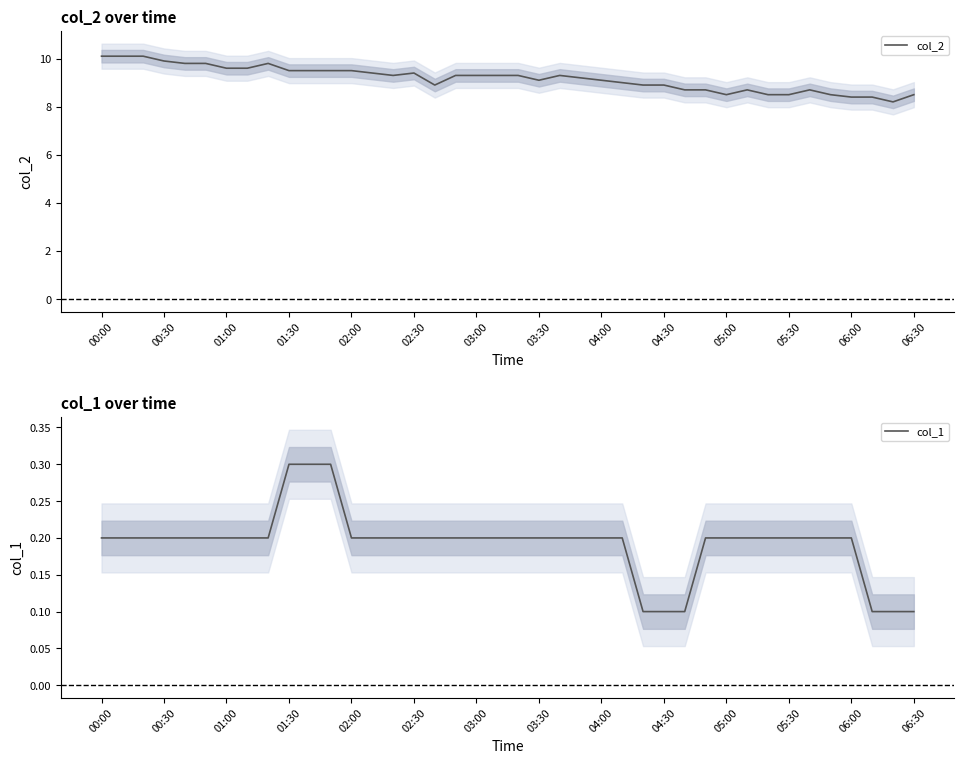

True or false: col_1 and col_2 cross at least once.

False